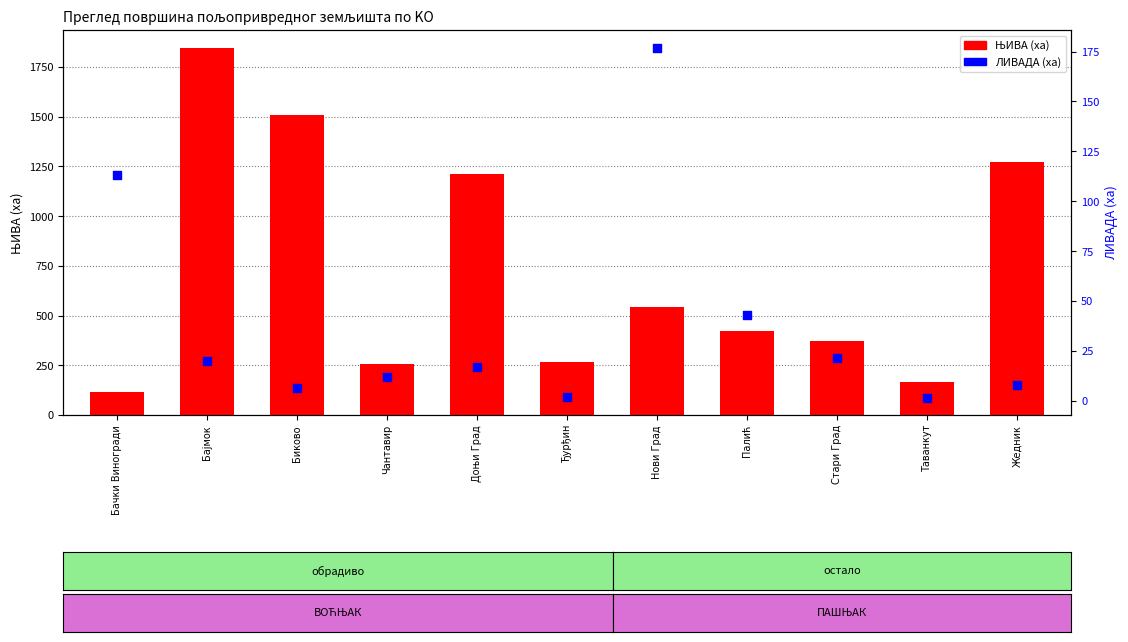

At how many categories does at least one series exceed 1434?

2